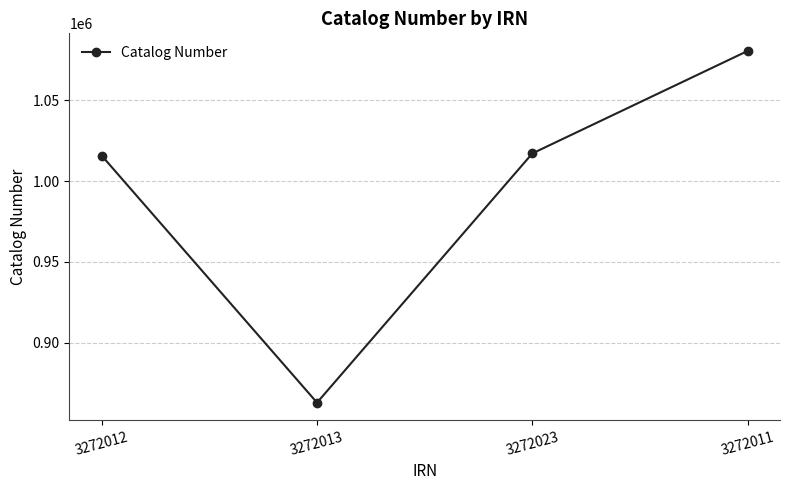

The value at 3272023 is 334736. True or false?

False